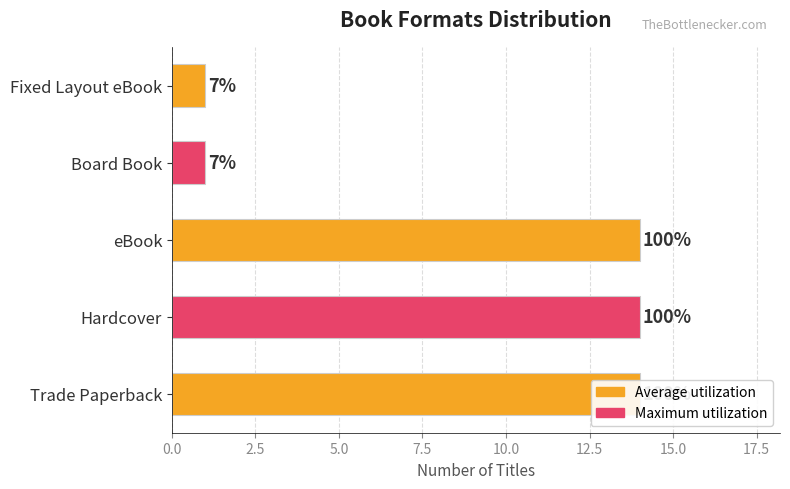

How many data points are less than 14?

2